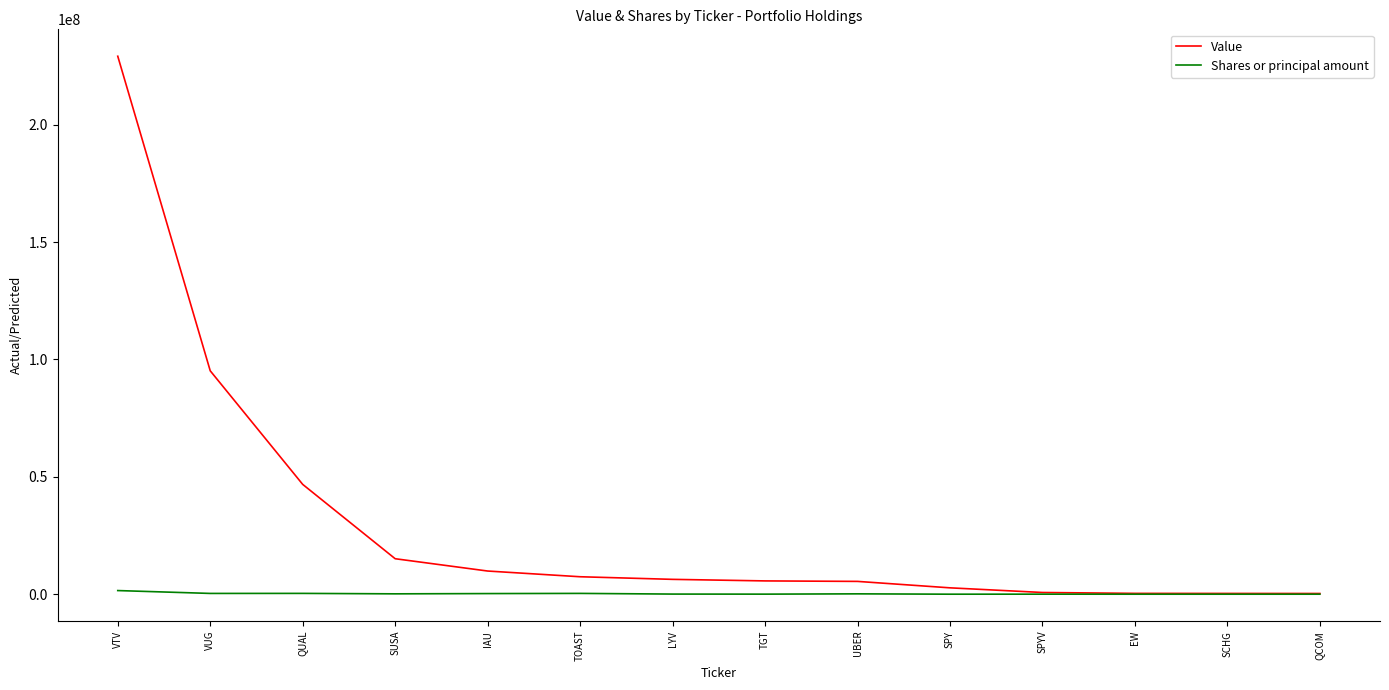

What is the maximum value for Value?

229181000